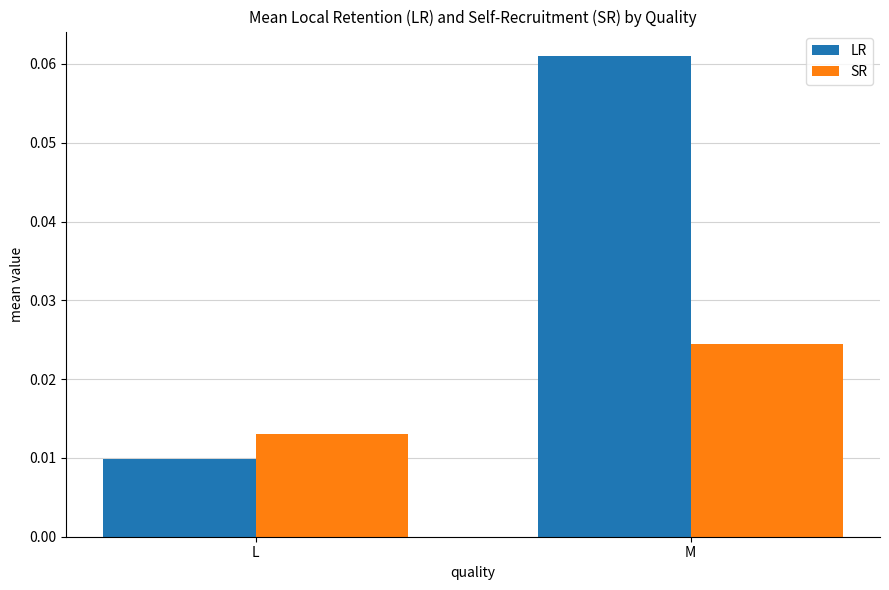

At which category is the sum across all series the highest?

M